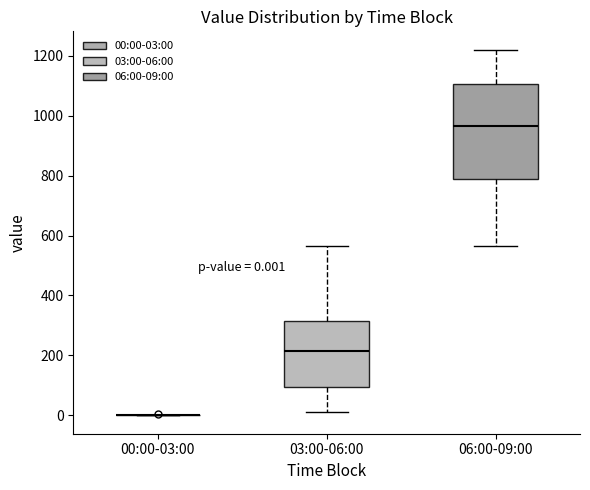

Which box is the tallest, from its lower edge to its upper edge?

06:00-09:00